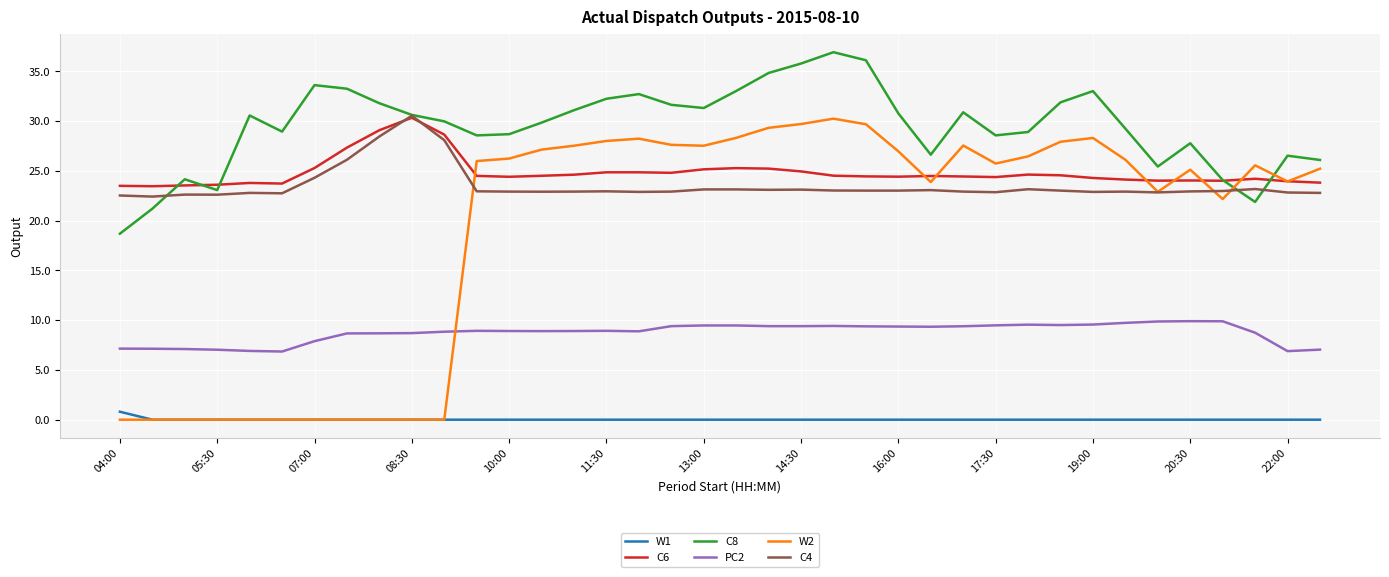

Which series has the largest range (max minus min)?

W2